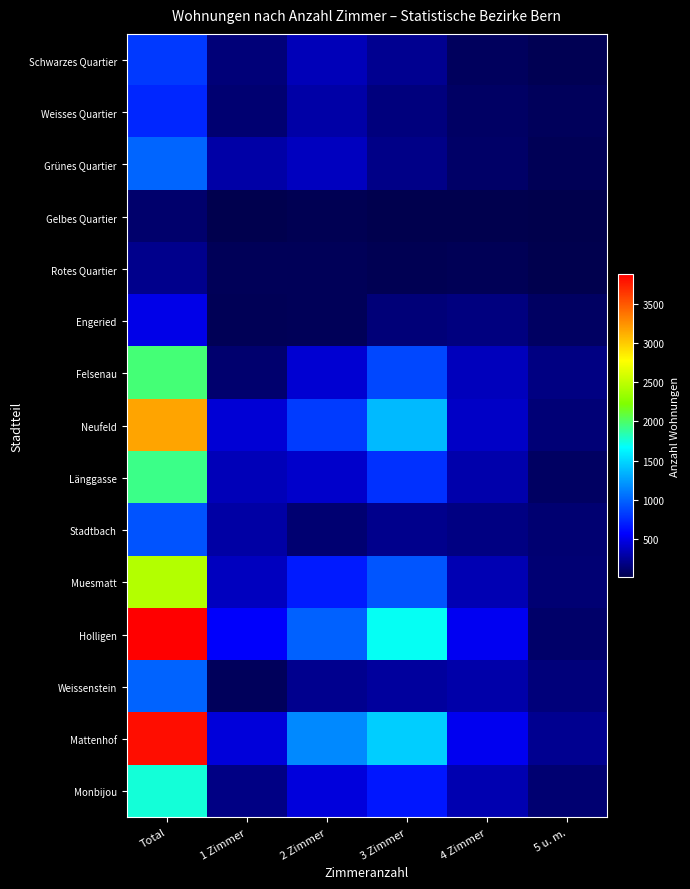

Reading left to right, transcribe all the data shown in this chart.

Schwarzes Quartier: Total=818	1 Zimmer=148	2 Zimmer=345	3 Zimmer=226	4 Zimmer=65	5 u. m.=34
Weisses Quartier: Total=733	1 Zimmer=124	2 Zimmer=294	3 Zimmer=164	4 Zimmer=90	5 u. m.=61
Grünes Quartier: Total=1004	1 Zimmer=292	2 Zimmer=372	3 Zimmer=198	4 Zimmer=99	5 u. m.=43
Gelbes Quartier: Total=111	1 Zimmer=19	2 Zimmer=38	3 Zimmer=21	4 Zimmer=23	5 u. m.=10
Rotes Quartier: Total=209	1 Zimmer=55	2 Zimmer=50	3 Zimmer=38	4 Zimmer=47	5 u. m.=19
Engeried: Total=496	1 Zimmer=41	2 Zimmer=55	3 Zimmer=150	4 Zimmer=169	5 u. m.=81
Felsenau: Total=1963	1 Zimmer=117	2 Zimmer=430	3 Zimmer=873	4 Zimmer=361	5 u. m.=182
Neufeld: Total=3164	1 Zimmer=434	2 Zimmer=823	3 Zimmer=1377	4 Zimmer=389	5 u. m.=141
Länggasse: Total=1928	1 Zimmer=350	2 Zimmer=405	3 Zimmer=778	4 Zimmer=310	5 u. m.=85
Stadtbach: Total=930	1 Zimmer=287	2 Zimmer=130	3 Zimmer=208	4 Zimmer=177	5 u. m.=128
Muesmatt: Total=2450	1 Zimmer=369	2 Zimmer=682	3 Zimmer=935	4 Zimmer=331	5 u. m.=133
Holligen: Total=3881	1 Zimmer=556	2 Zimmer=992	3 Zimmer=1694	4 Zimmer=531	5 u. m.=108
Weissenstein: Total=995	1 Zimmer=59	2 Zimmer=216	3 Zimmer=264	4 Zimmer=302	5 u. m.=154
Mattenhof: Total=3813	1 Zimmer=449	2 Zimmer=1166	3 Zimmer=1456	4 Zimmer=518	5 u. m.=224
Monbijou: Total=1755	1 Zimmer=186	2 Zimmer=458	3 Zimmer=663	4 Zimmer=320	5 u. m.=128